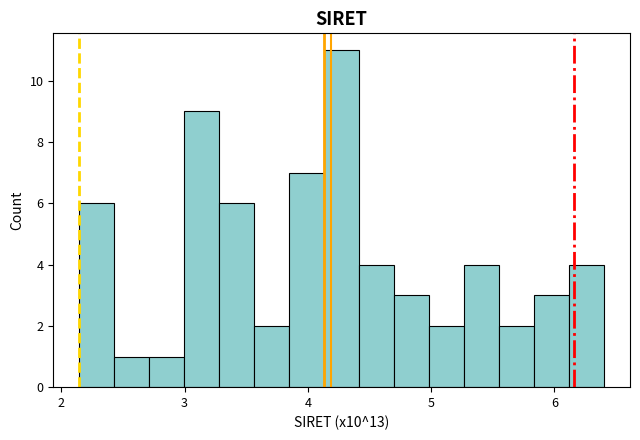

Read against the x-axis, roughly where is the centre of the tallest bar?

4.3